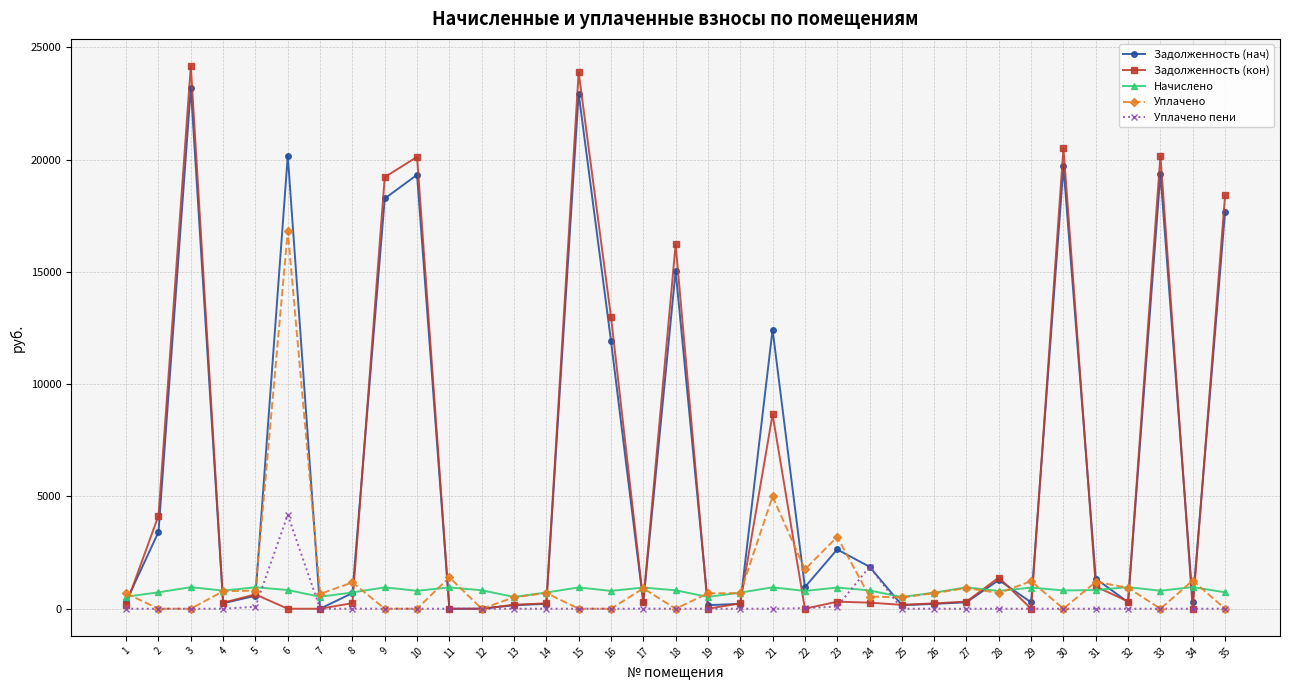

The value of Уплачено at 14 is 700.0. True or false?

True